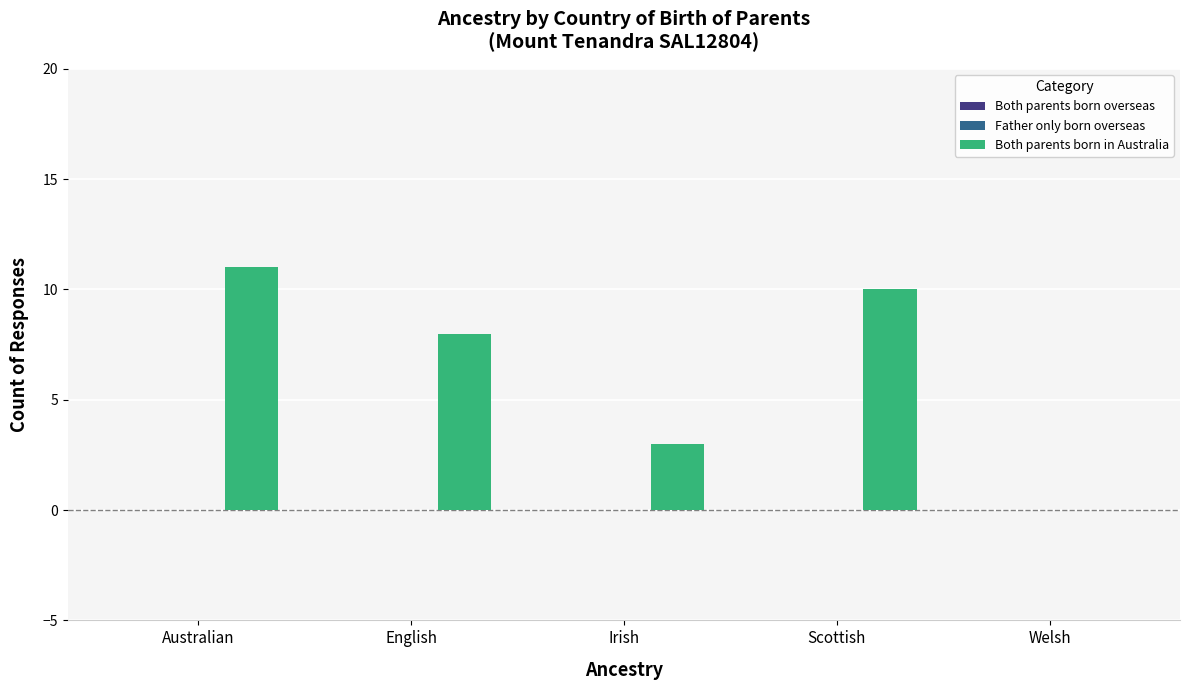

True or false: the data shows -6 at Welsh.

False